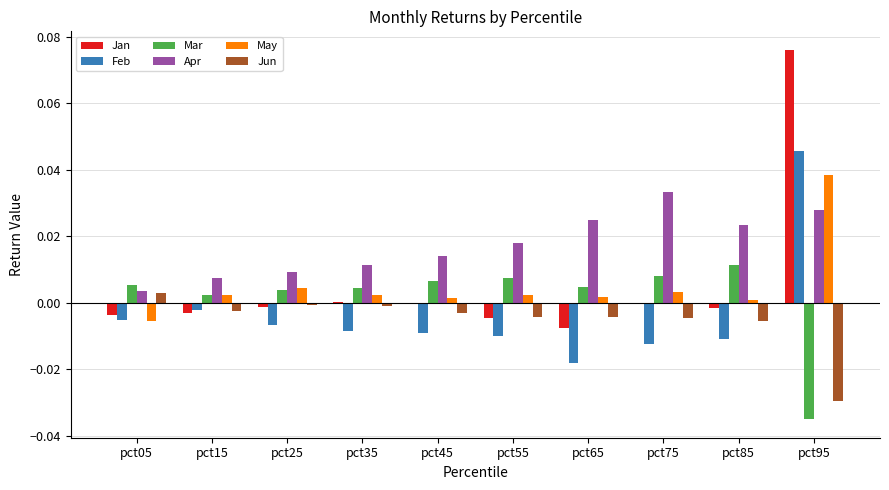

Which category has the highest value across all series?

pct95